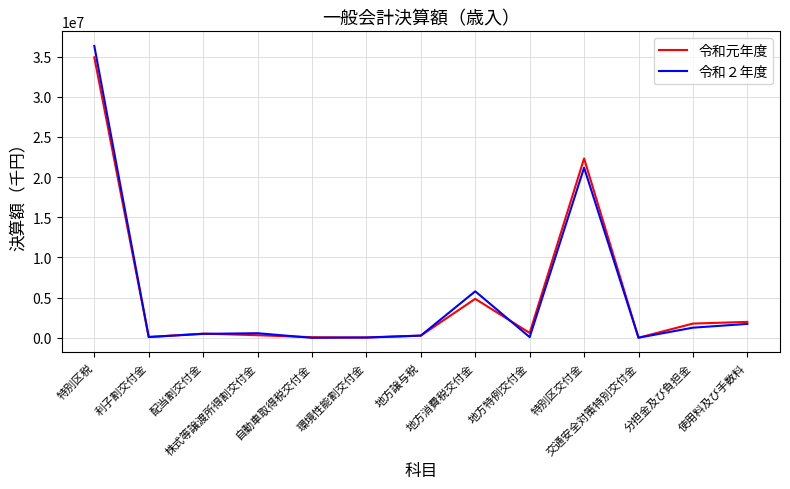

What is the spread (max minus min) of values at 使用料及び手数料?

251136